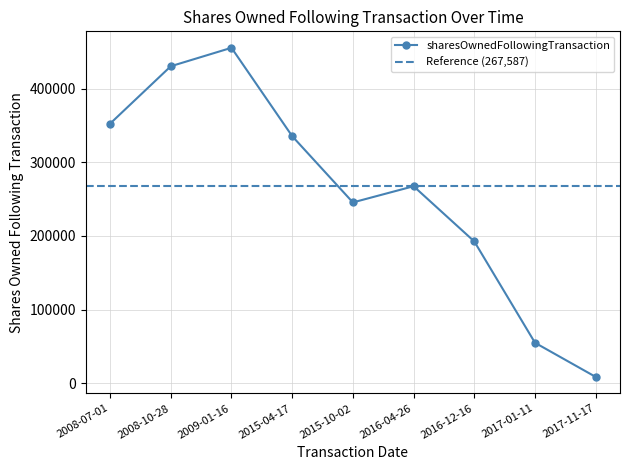

Where is the first local minimum for sharesOwnedFollowingTransaction?

2015-10-02